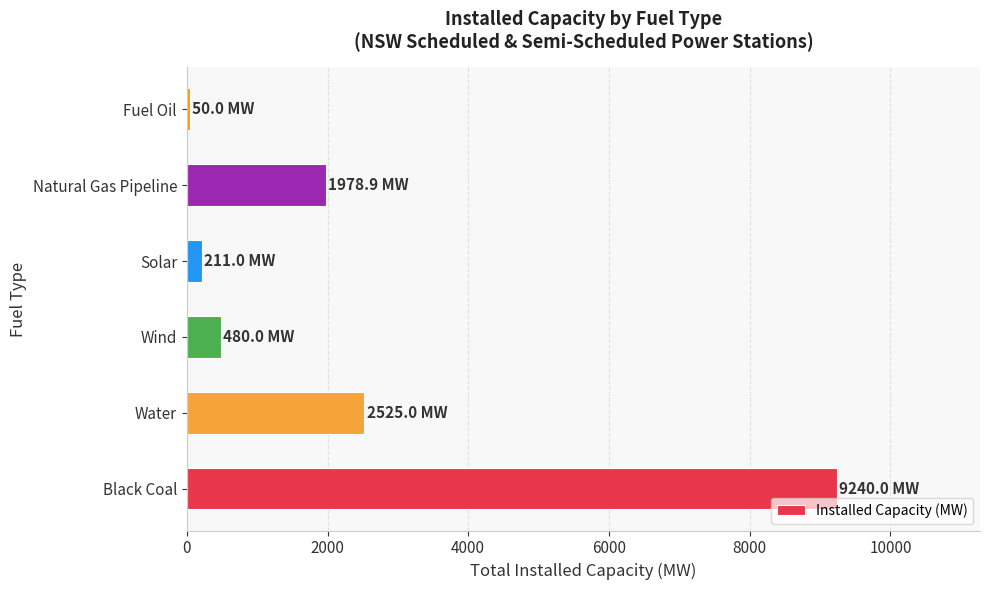

What is the change in value from Water to Wind?

-2045.0